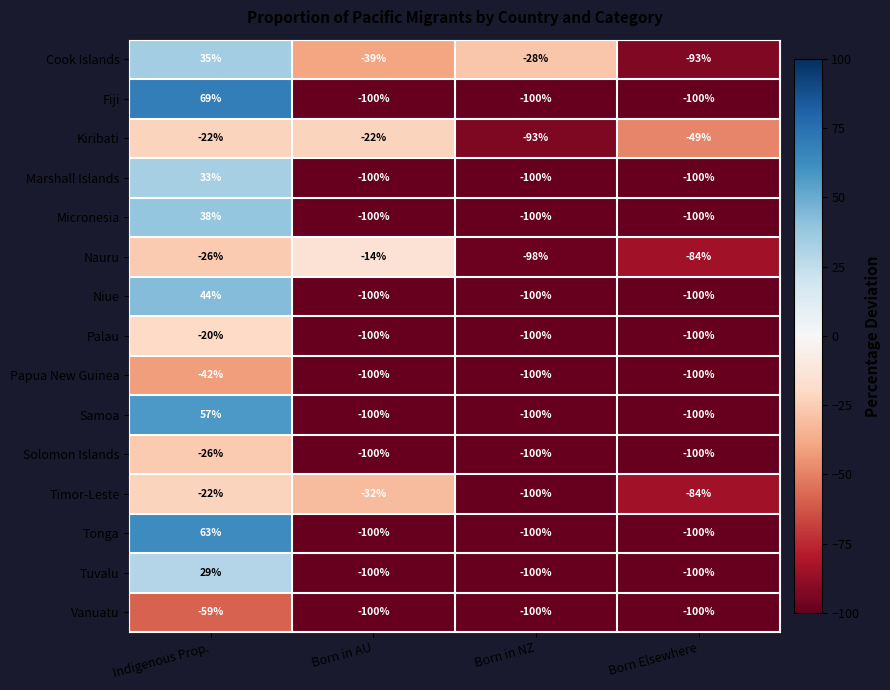

What is the difference between the maximum and second lowest values in the Niue series?

144